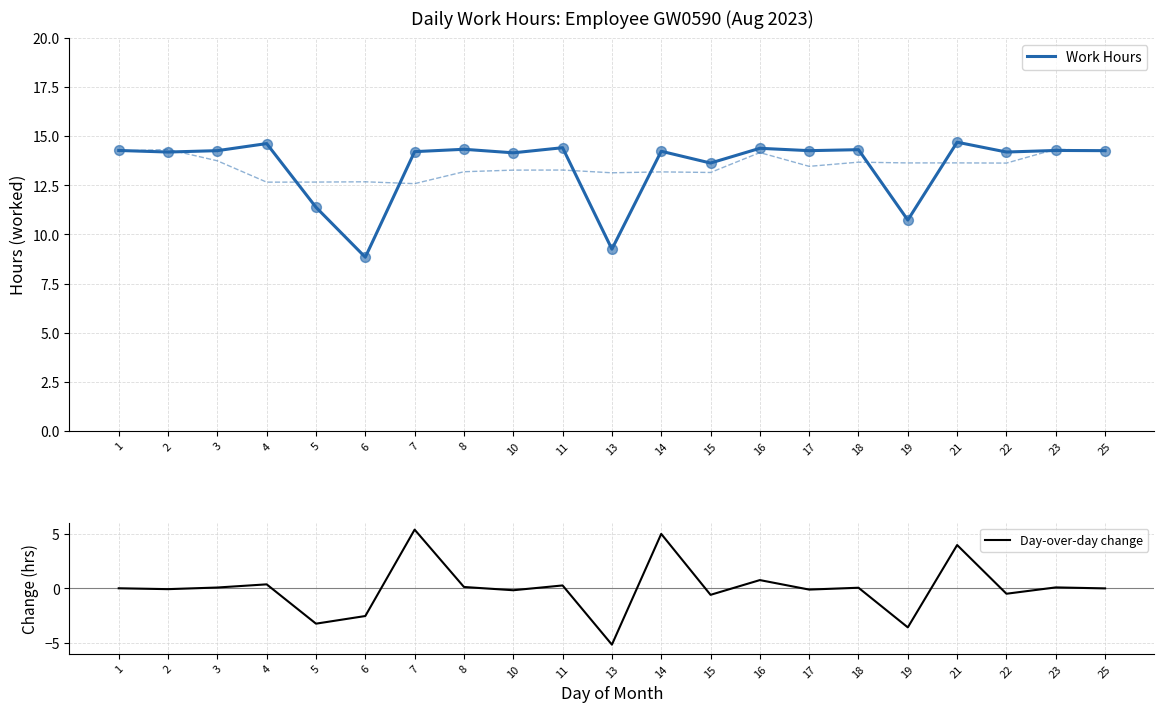

Which series has the largest Y range (max minus min)?

Day-over-day change